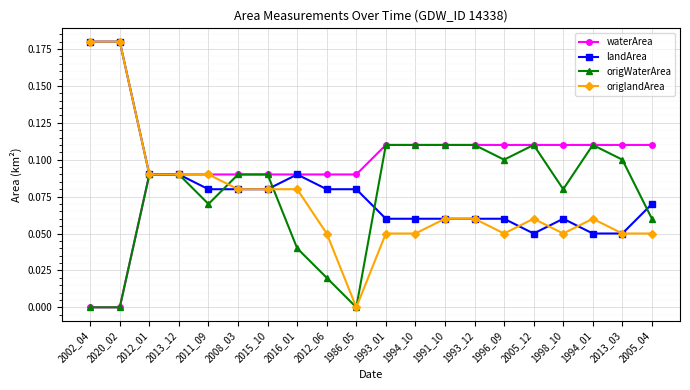

Is the value of origlandArea at 2012_01 greater than the value of landArea at 2015_10?

Yes